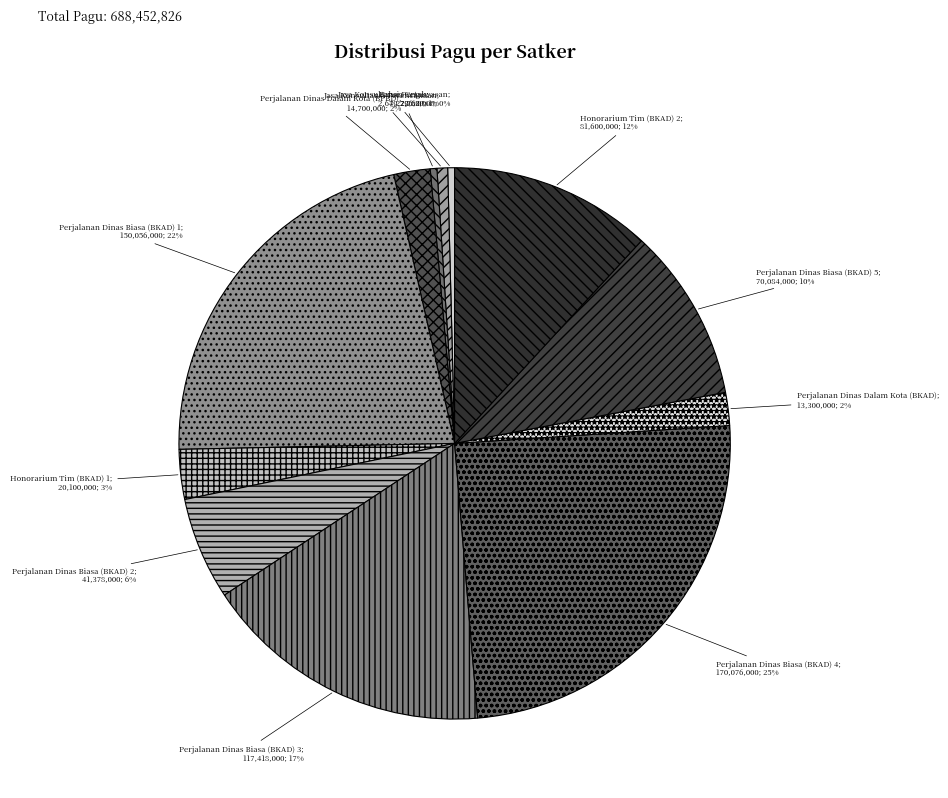

How many segments does this pie chart have?

12